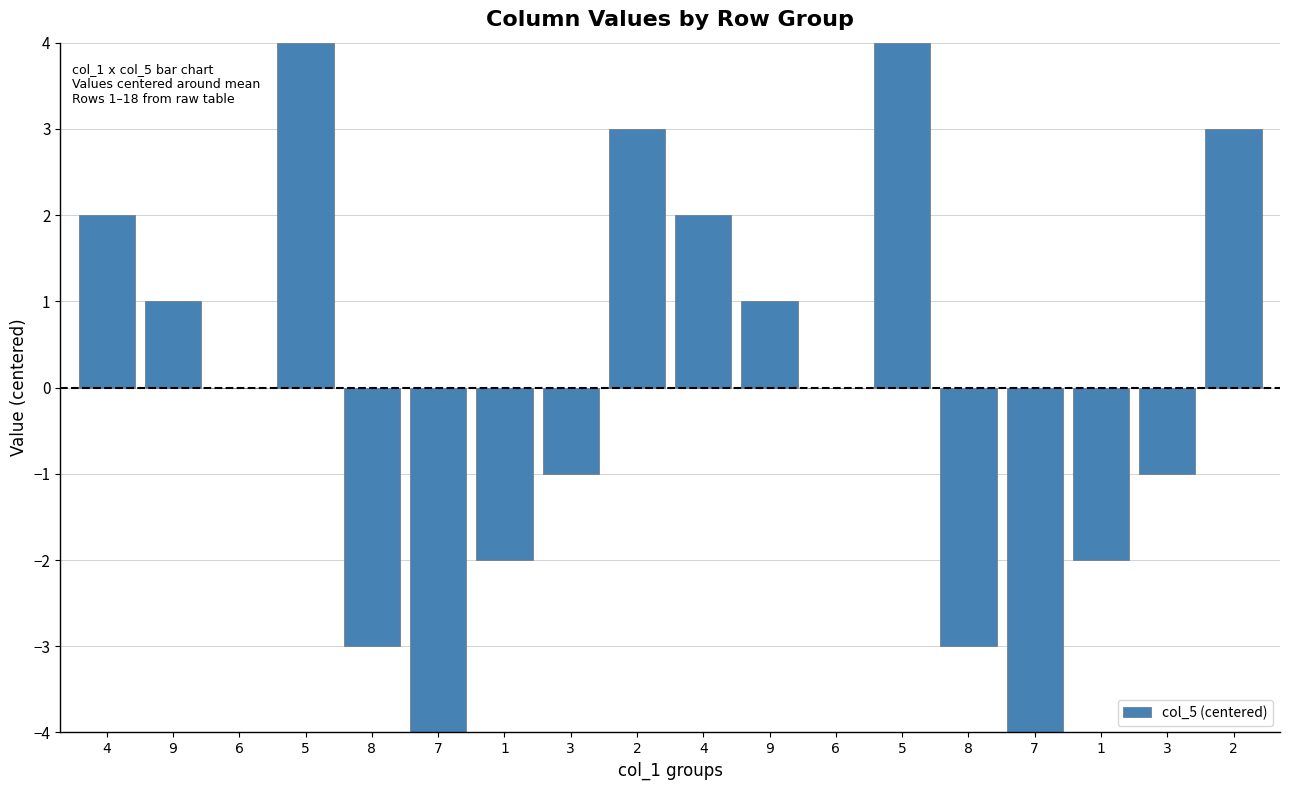

Are the bars horizontal?

No